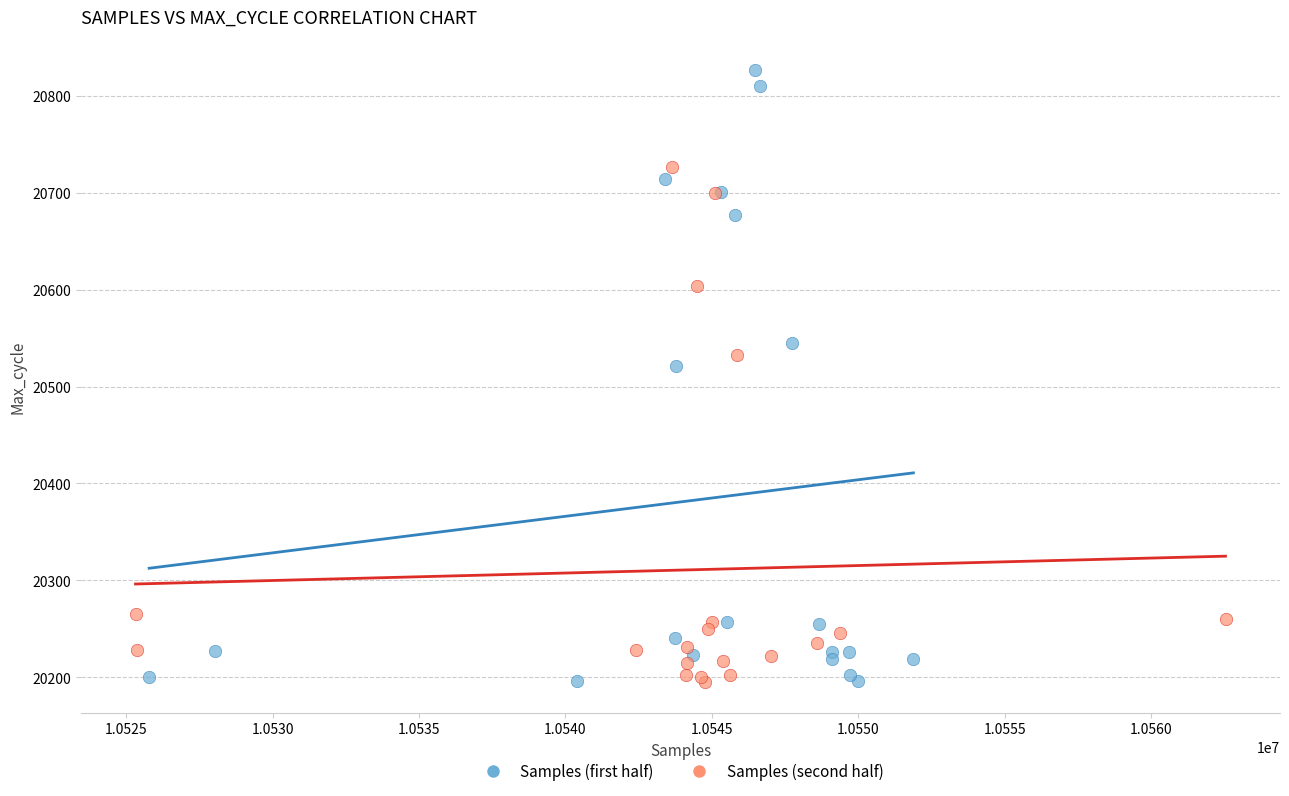

What are all the series names shown in the legend?

Samples (first half), Samples (second half)